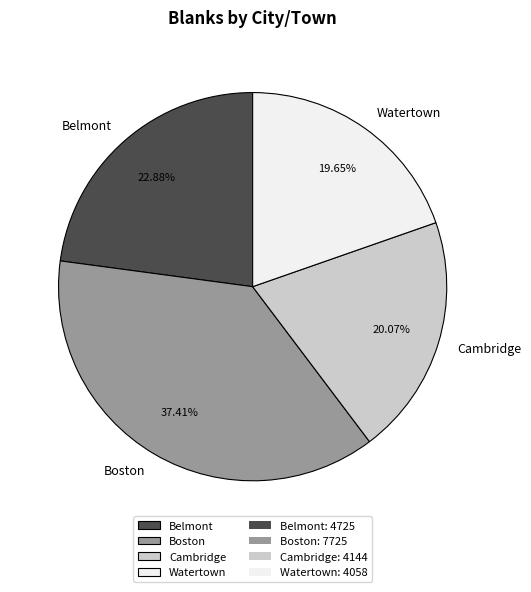

Combined, do Cambridge and Belmont account for over 50%?

No